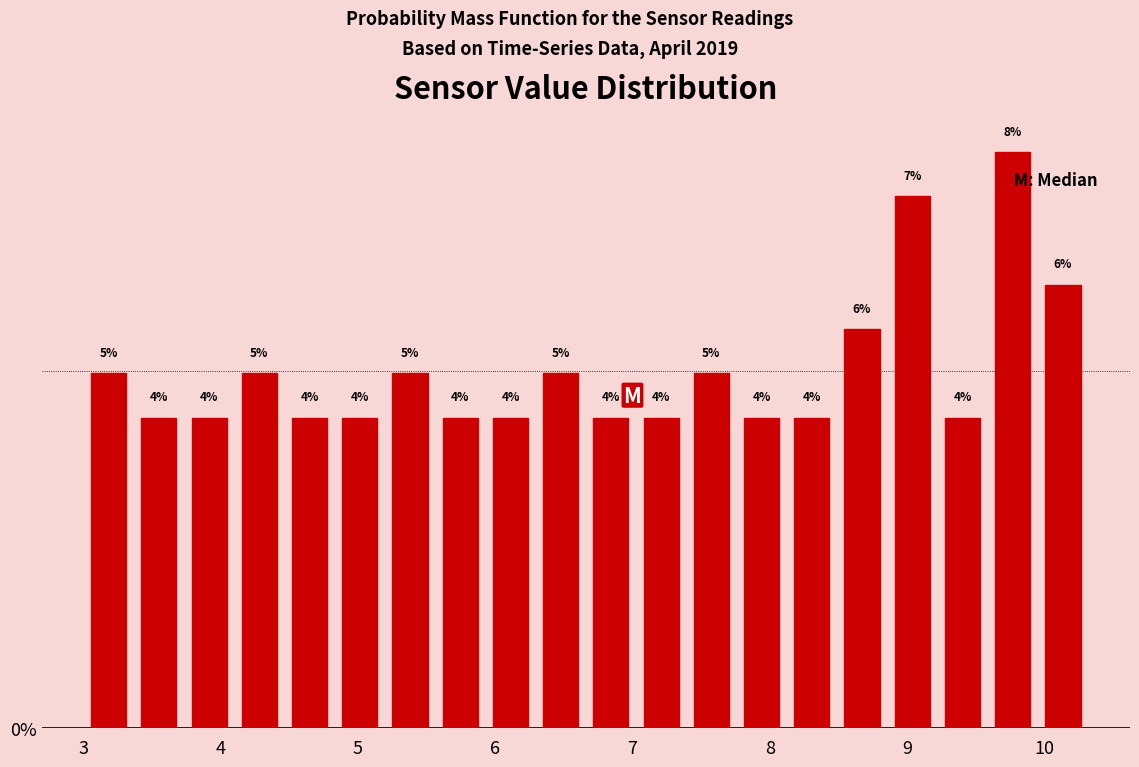

Around what value on the x-axis is the tallest bar? Give the approximate position of its centre, as read against the axis.

9.8